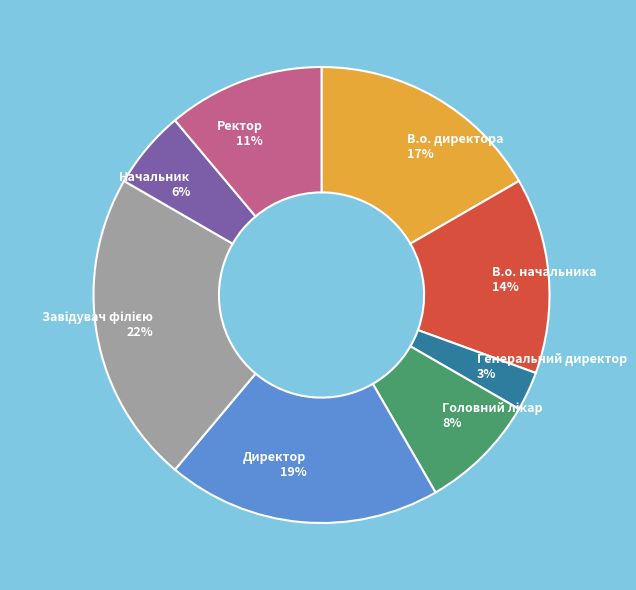

To the nearest percent, what is the combined percentage of В.о. директора and Ректор?

28%